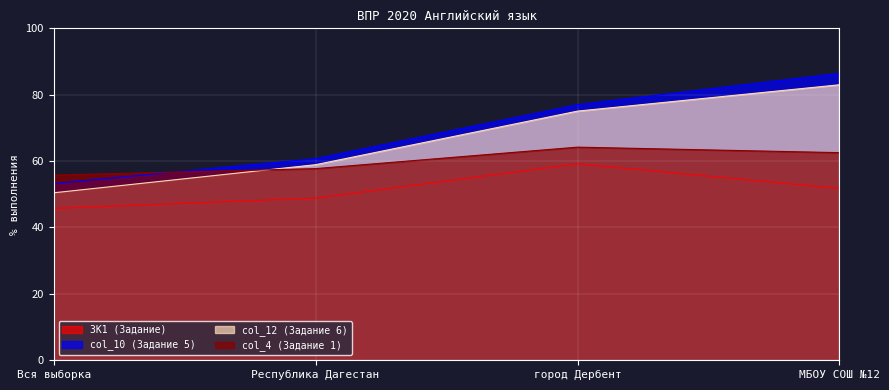

What is the sum of the 3K1 values at город Дербент and Республика Дагестан?

108.0